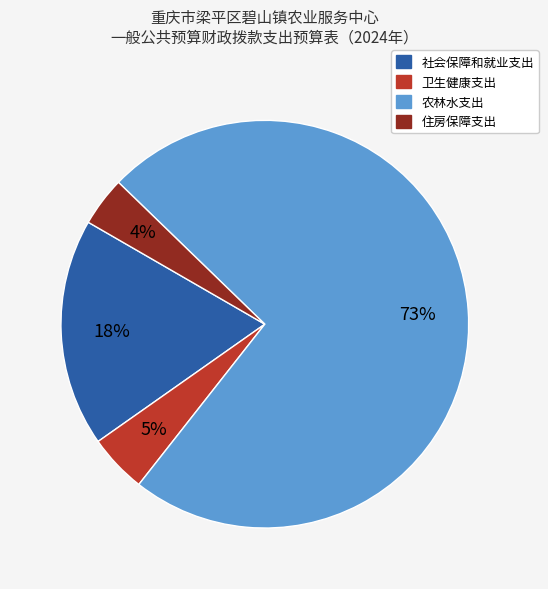

Combined, do 卫生健康支出 and 农林水支出 account for over 50%?

Yes